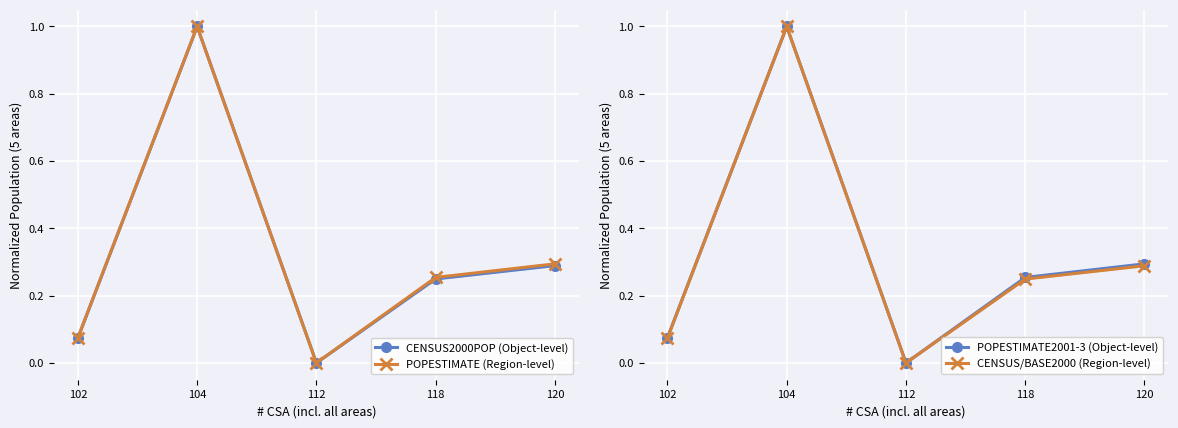

In CENSUS2000POP (Object-level), how many points are lower than both neighbors (excluding endpoints)?

1